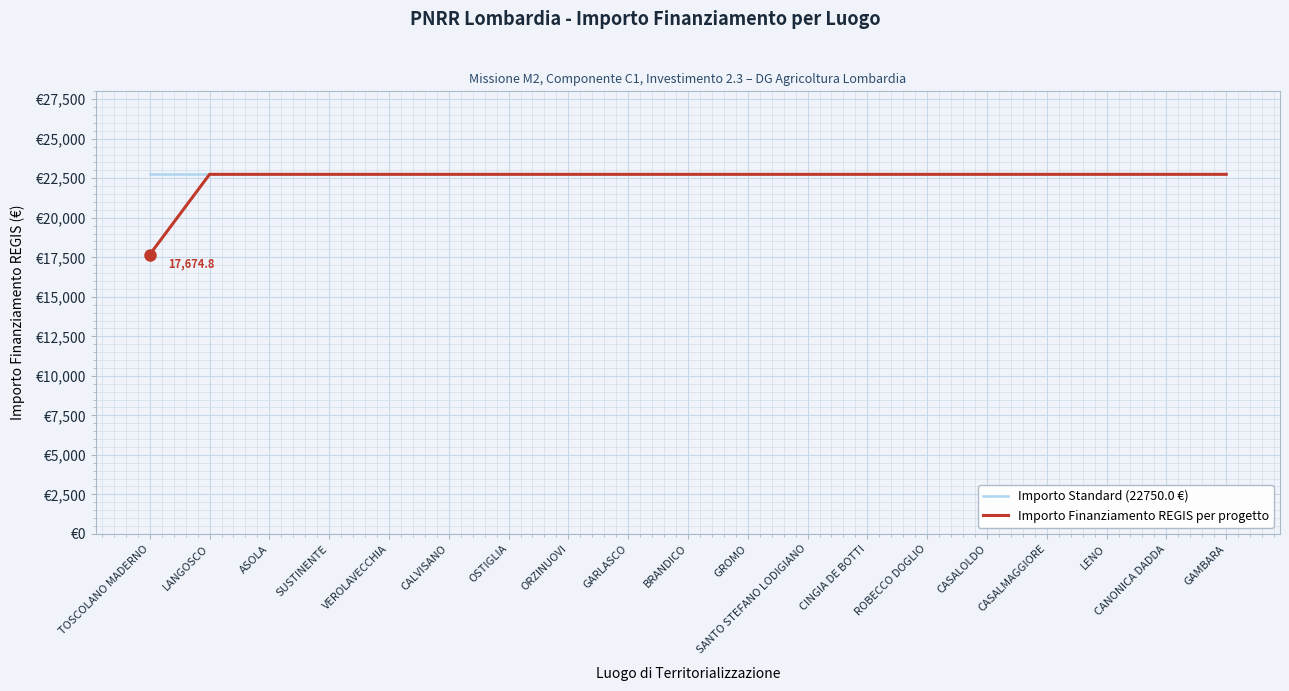

True or false: Importo Finanziamento REGIS per progetto has more than 2 points higher than both neighbors.

False